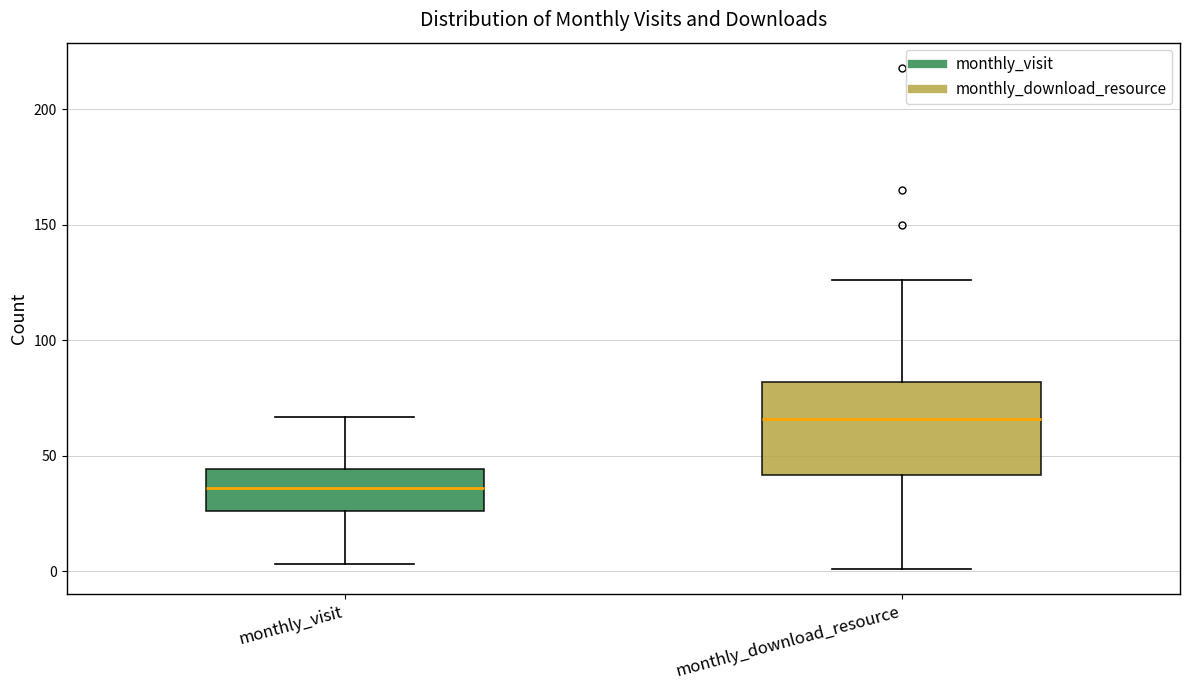

Which box is the tallest, from its lower edge to its upper edge?

monthly_download_resource